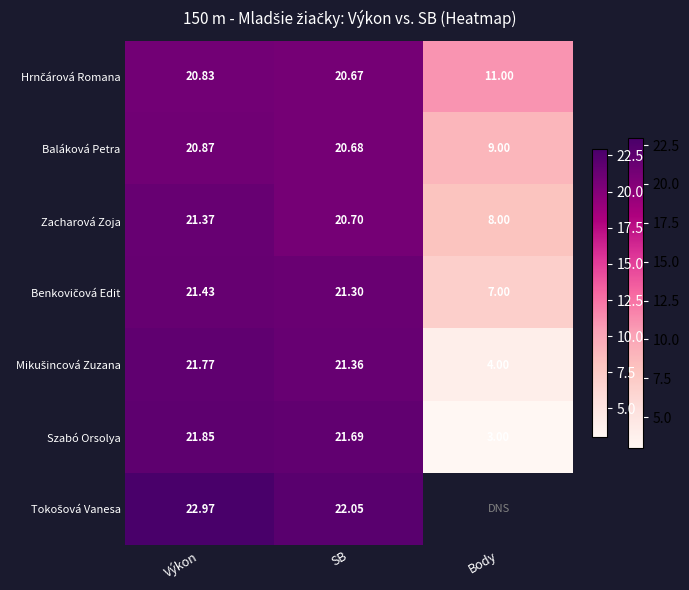

At which label does Szabó Orsolya reach its peak?

Výkon